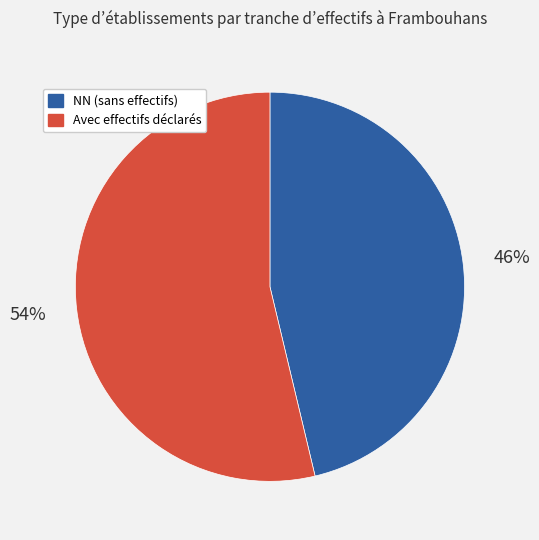

Is there any slice that represents more than half of the pie?

Yes